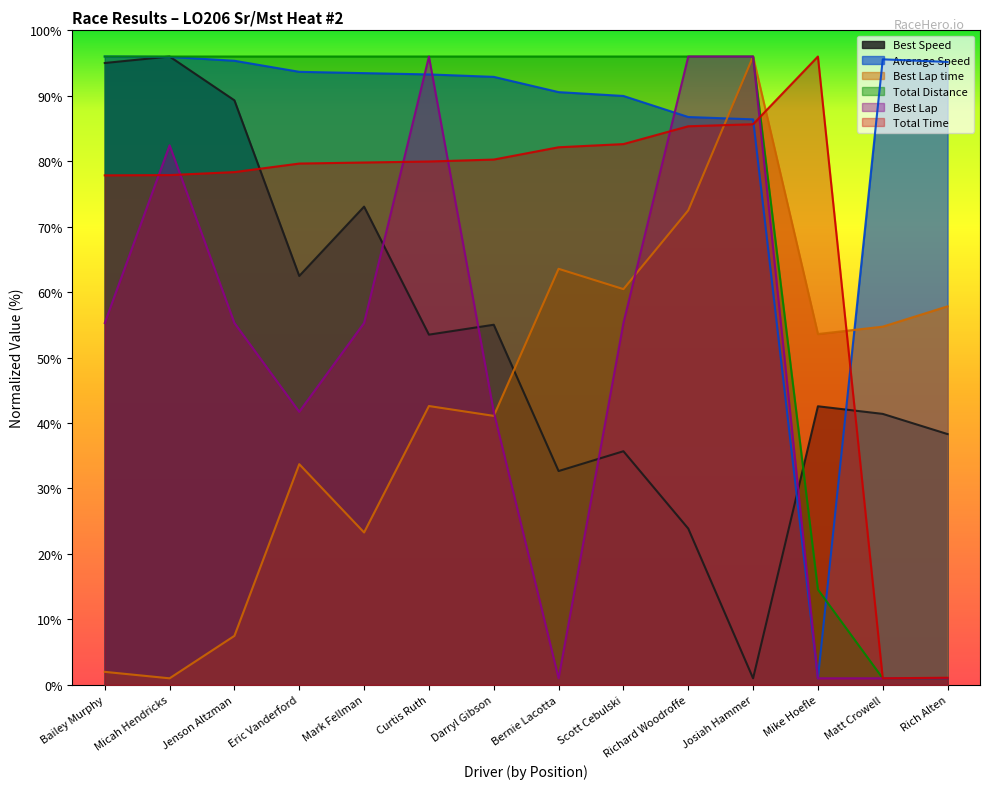

Reading right to left, extract all data points from this chart.

Total Time: Rich Alten=1.1	Matt Crowell=1.0	Mike Hoefle=96.0	Josiah Hammer=85.7	Richard Woodroffe=85.3	Scott Cebulski=82.6	Bernie Lacotta=82.1	Darryl Gibson=80.3	Curtis Ruth=80.0	Mark Fellman=79.8	Eric Vanderford=79.6	Jenson Altzman=78.3	Micah Hendricks=77.9	Bailey Murphy=77.8
Best Lap time: Rich Alten=57.8	Matt Crowell=54.7	Mike Hoefle=53.6	Josiah Hammer=96.0	Richard Woodroffe=72.5	Scott Cebulski=60.5	Bernie Lacotta=63.6	Darryl Gibson=41.1	Curtis Ruth=42.6	Mark Fellman=23.3	Eric Vanderford=33.7	Jenson Altzman=7.5	Micah Hendricks=1.0	Bailey Murphy=2.0
Best Speed: Rich Alten=38.3	Matt Crowell=41.4	Mike Hoefle=42.6	Josiah Hammer=1.0	Richard Woodroffe=23.9	Scott Cebulski=35.7	Bernie Lacotta=32.7	Darryl Gibson=55.0	Curtis Ruth=53.5	Mark Fellman=73.1	Eric Vanderford=62.5	Jenson Altzman=89.3	Micah Hendricks=96.0	Bailey Murphy=95.0
Average Speed: Rich Alten=95.2	Matt Crowell=95.6	Mike Hoefle=1.0	Josiah Hammer=86.4	Richard Woodroffe=86.8	Scott Cebulski=90.0	Bernie Lacotta=90.6	Darryl Gibson=92.9	Curtis Ruth=93.3	Mark Fellman=93.5	Eric Vanderford=93.7	Jenson Altzman=95.3	Micah Hendricks=95.9	Bailey Murphy=96.0
Best Lap: Rich Alten=1.0	Matt Crowell=1.0	Mike Hoefle=1.0	Josiah Hammer=96.0	Richard Woodroffe=96.0	Scott Cebulski=55.3	Bernie Lacotta=1.0	Darryl Gibson=41.7	Curtis Ruth=96.0	Mark Fellman=55.3	Eric Vanderford=41.7	Jenson Altzman=55.3	Micah Hendricks=82.4	Bailey Murphy=55.3
Total Distance: Rich Alten=1.0	Matt Crowell=1.0	Mike Hoefle=14.6	Josiah Hammer=96.0	Richard Woodroffe=96.0	Scott Cebulski=96.0	Bernie Lacotta=96.0	Darryl Gibson=96.0	Curtis Ruth=96.0	Mark Fellman=96.0	Eric Vanderford=96.0	Jenson Altzman=96.0	Micah Hendricks=96.0	Bailey Murphy=96.0